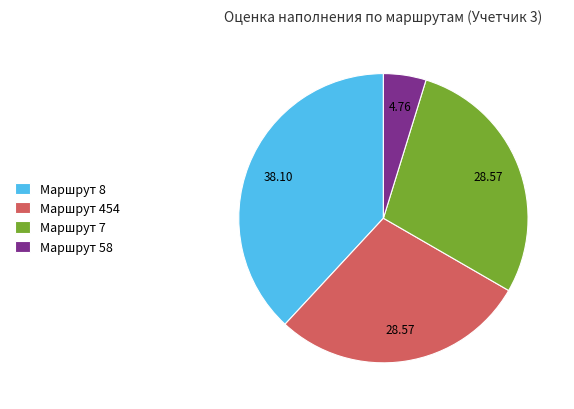

Which category has the smallest portion of the pie?

Маршрут 58